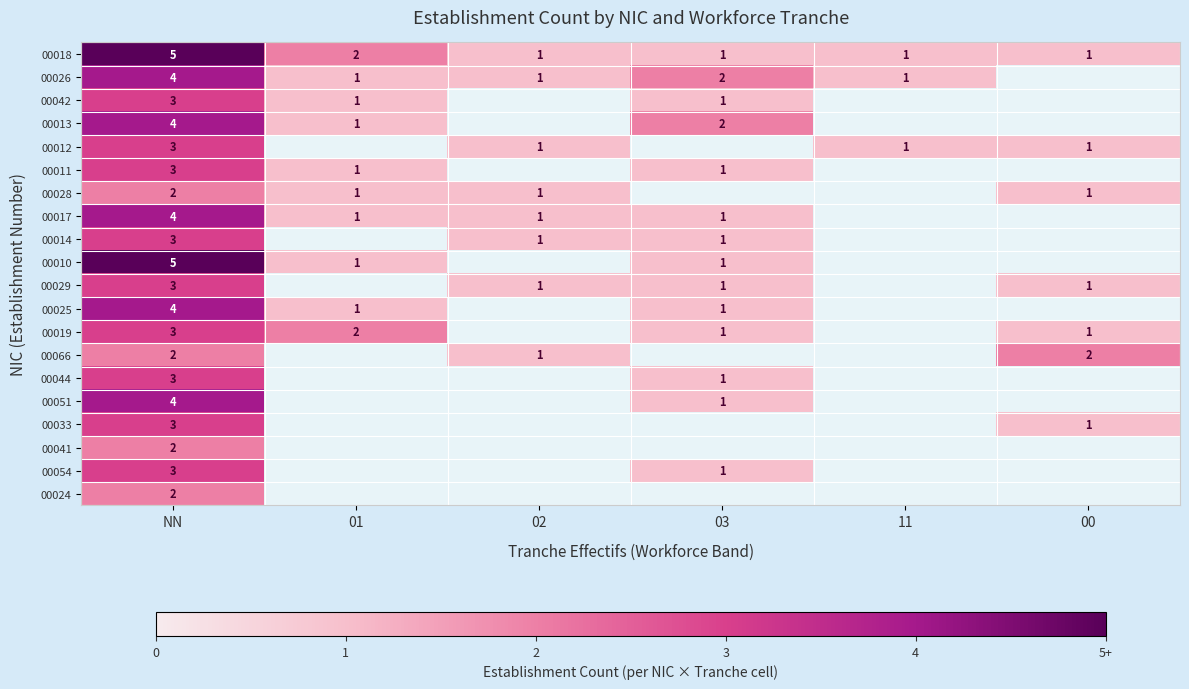

Is it true that 00018 equals 5 at NN?

True